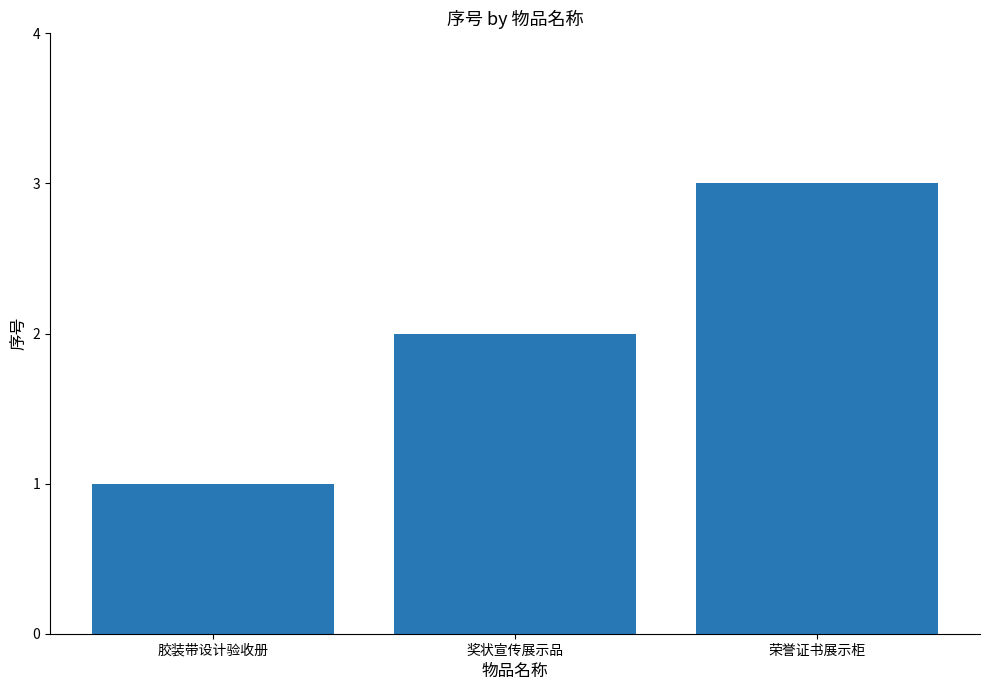

Rank the categories by value from lowest to highest.

胶装带设计验收册, 奖状宣传展示品, 荣誉证书展示柜